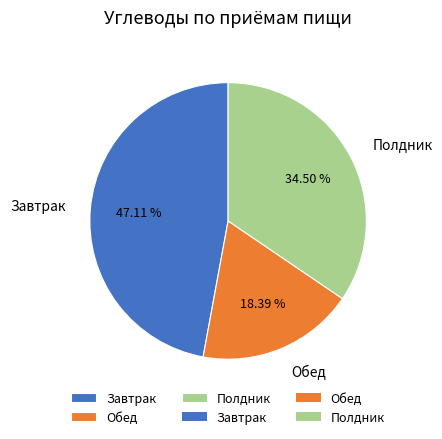

What is the total percentage of Обед and Завтрак?

65.5%